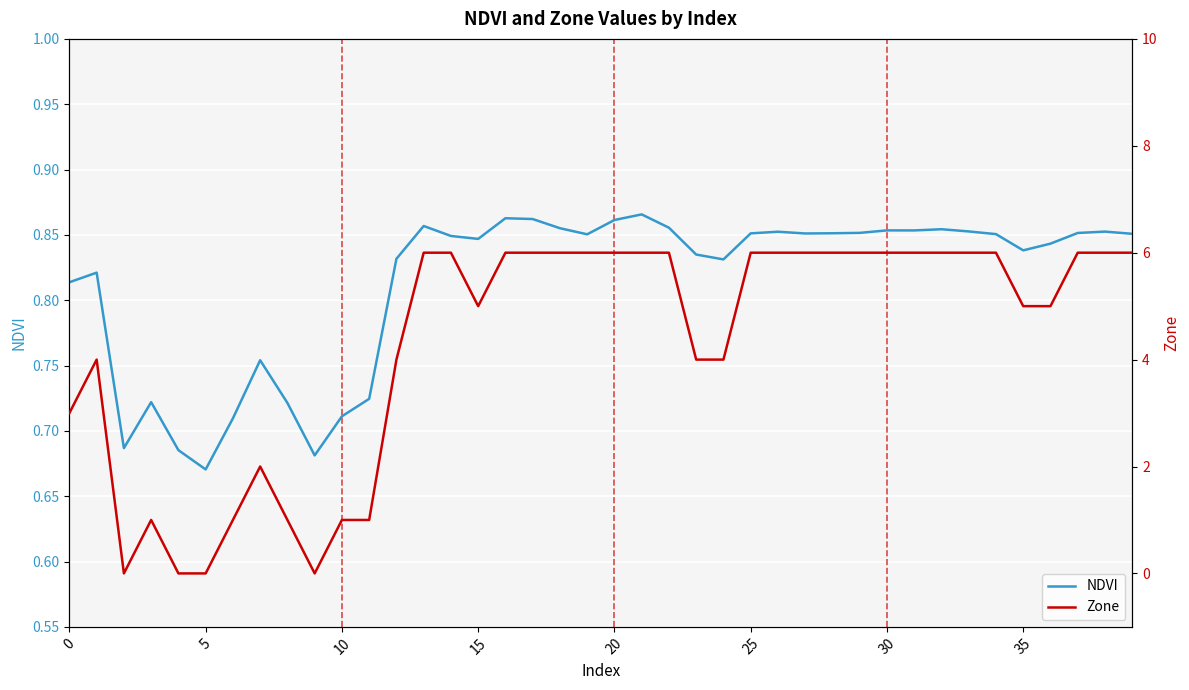

Where is NDVI nearest to the value 0?

5